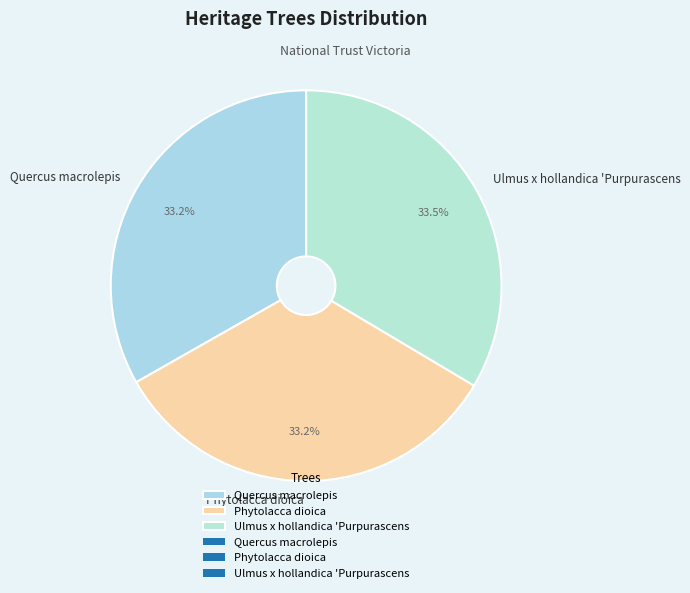

The Phytolacca dioica slice represents 33% of the pie. True or false?

True